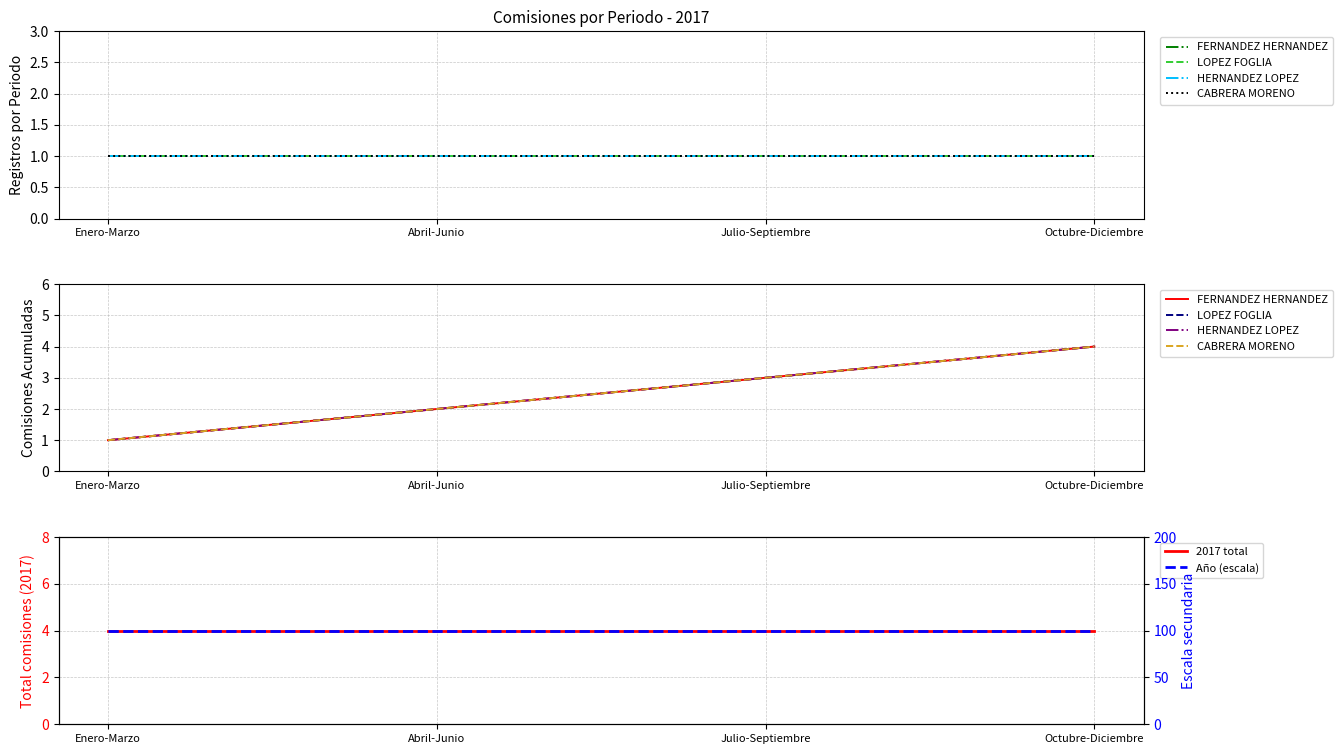

Which series changed the most between Julio-Septiembre and Octubre-Diciembre?

FERNANDEZ HERNANDEZ